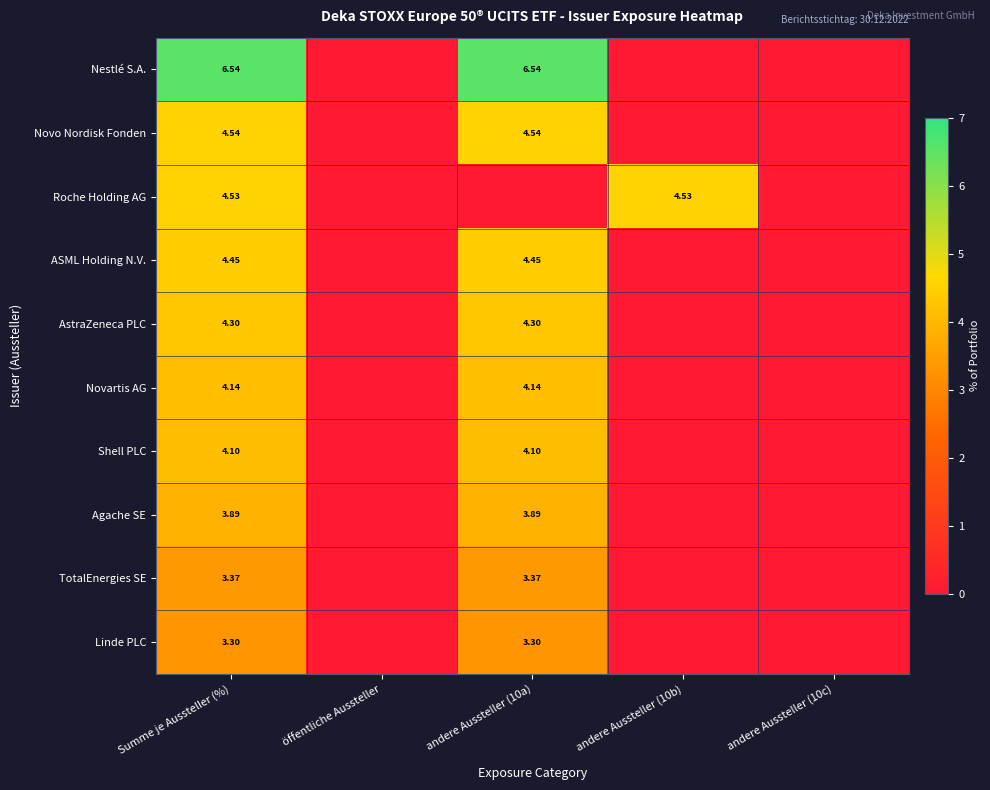

What is the sum of all Nestlé S.A. values?

13.1